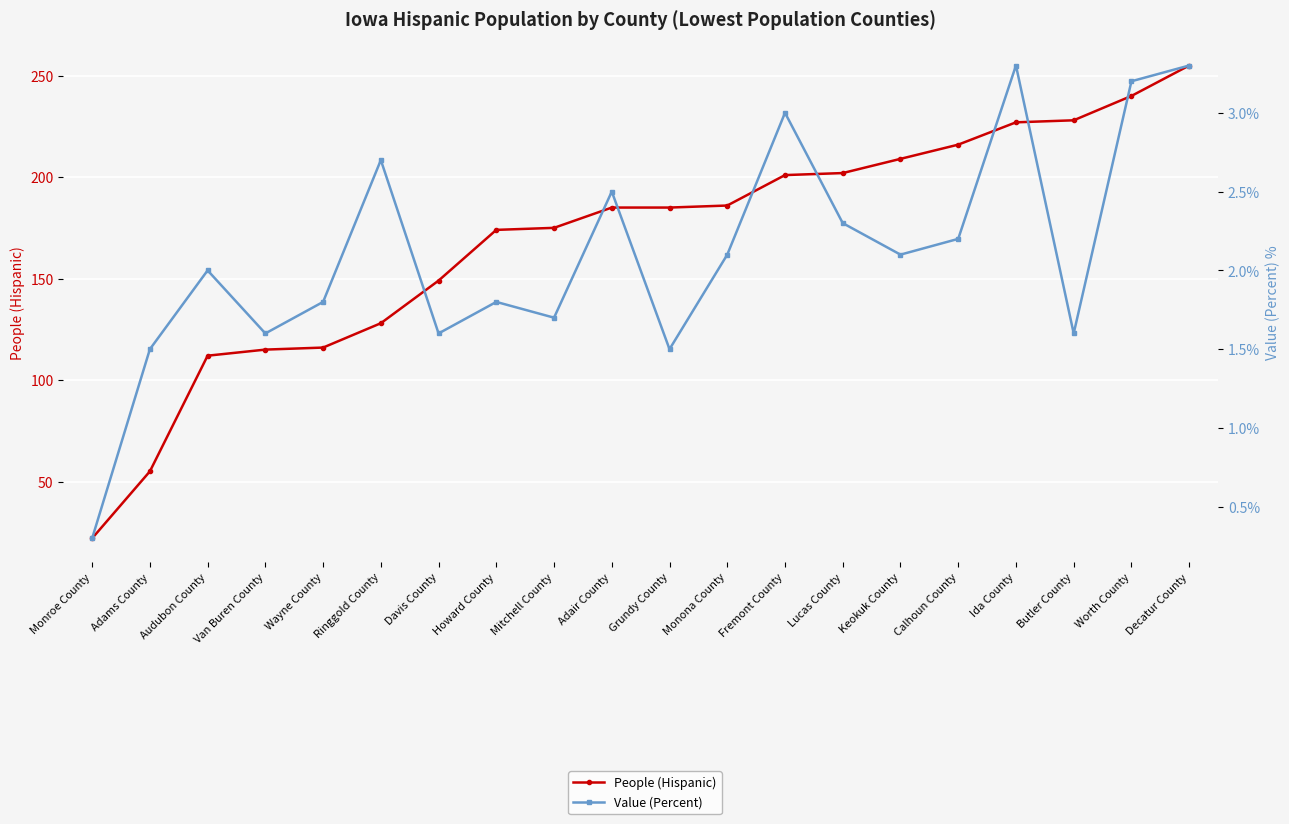

What is the label of the 5th point from the right?

Calhoun County